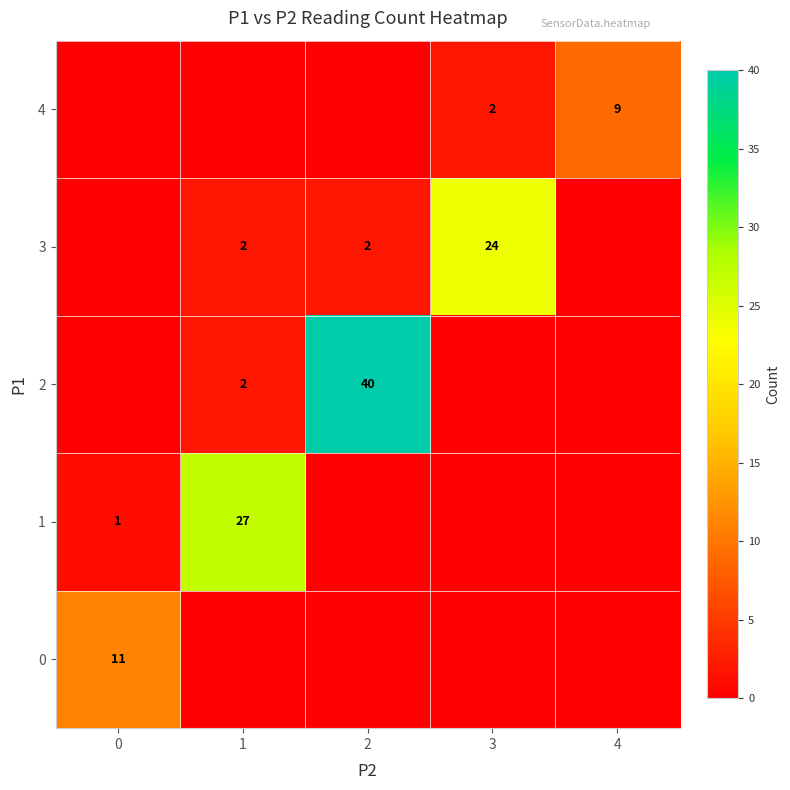

At which category is the sum across all series the highest?

2